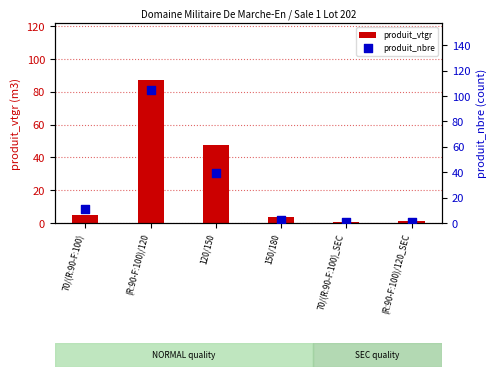

Which series has the widest spread of Y values?

produit_nbre